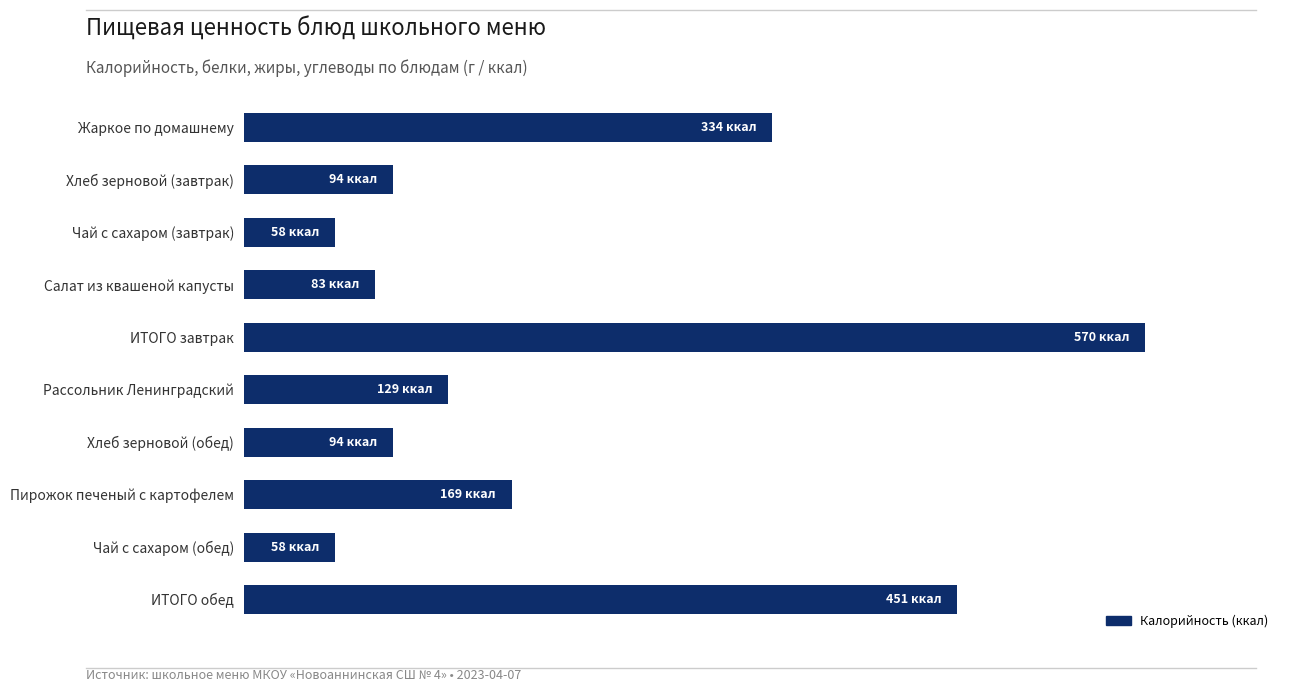

Are the bars grouped side by side (vs. stacked)?

No